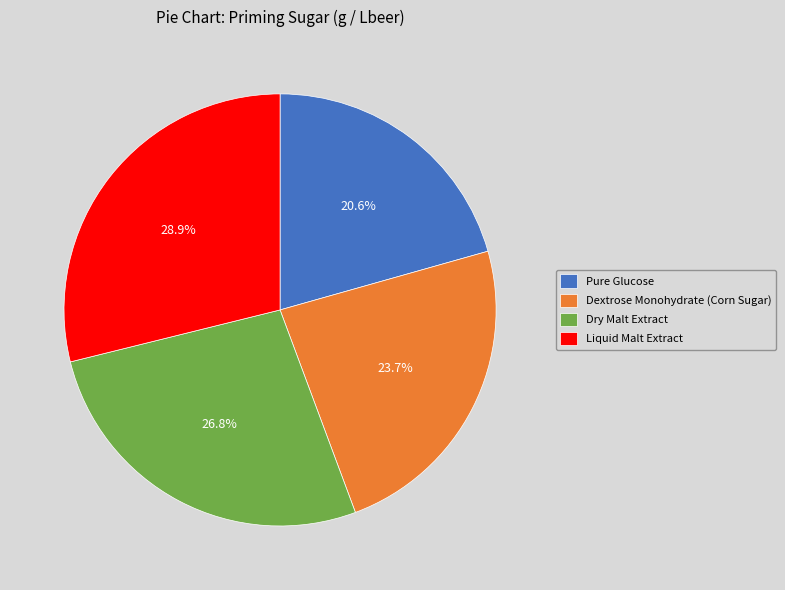

Which slice is the smallest?

Pure Glucose